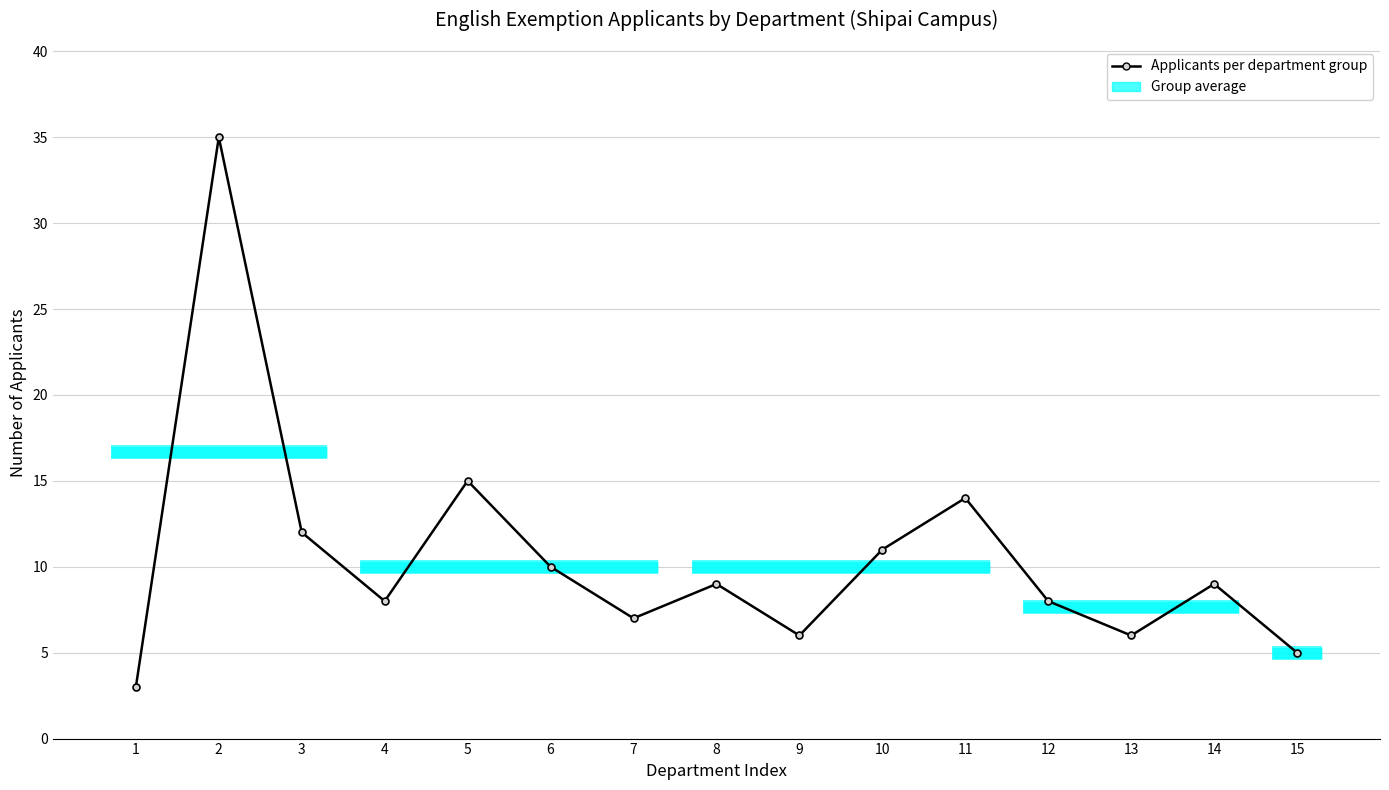

How many points are higher than both their immediate neighbors (excluding endpoints)?

5